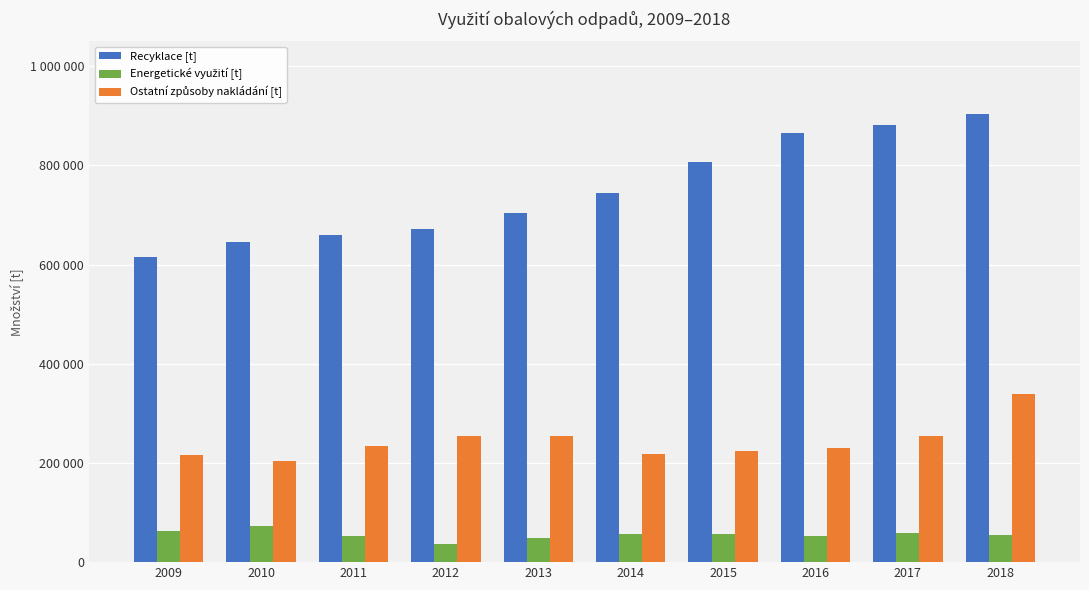

Reading left to right, list all the values displayed in this chart.

Recyklace [t]: 615613.8	646013.9	659175.0	672538.2	703356.8	744280.1	807788.0	866013.4	880892.8	902871.2
Energetické využití [t]: 62556.5	73068.3	52049.0	35888.3	48272.3	56927.1	56661.0	53103.8	59224.5	55616.1
Ostatní způsoby nakládání [t]: 216183.2	203643.7	234092.0	253918.9	254119.8	218597.6	223313.0	230725.7	255257.0	338396.0